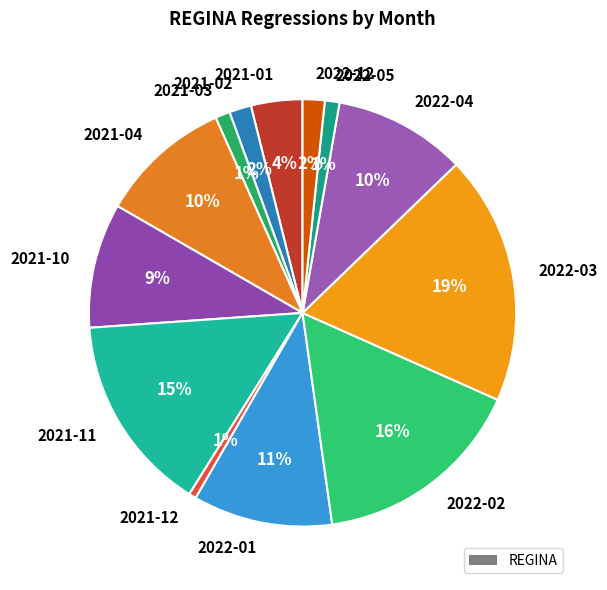

Which category has the biggest portion of the pie?

2022-03